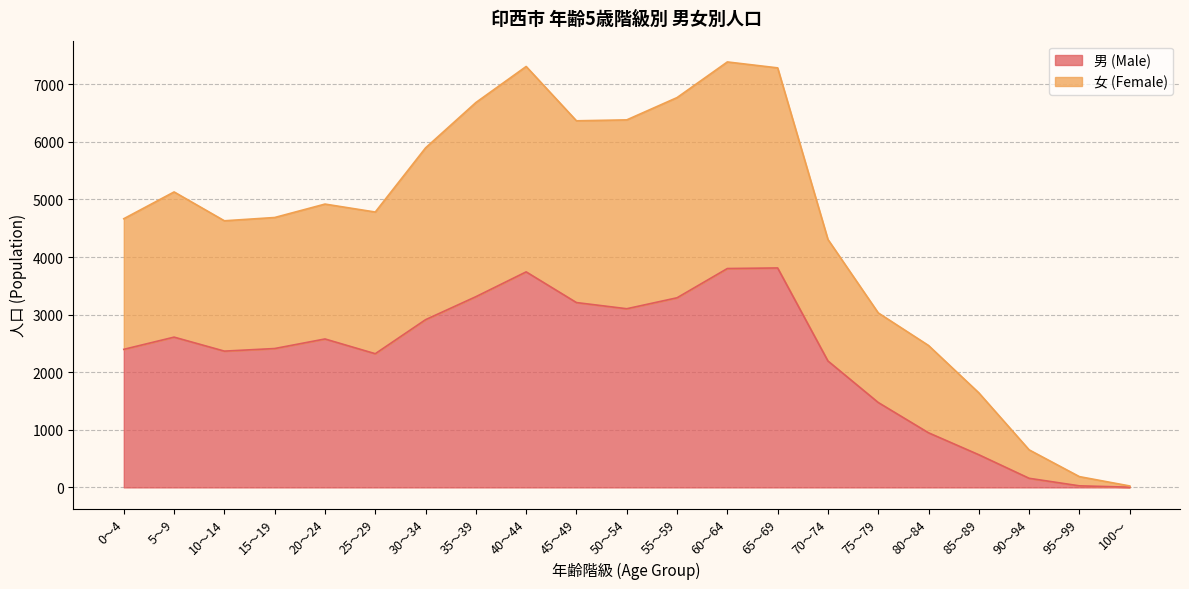

The value of 女 (Female) at 70～74 is 6621. True or false?

False